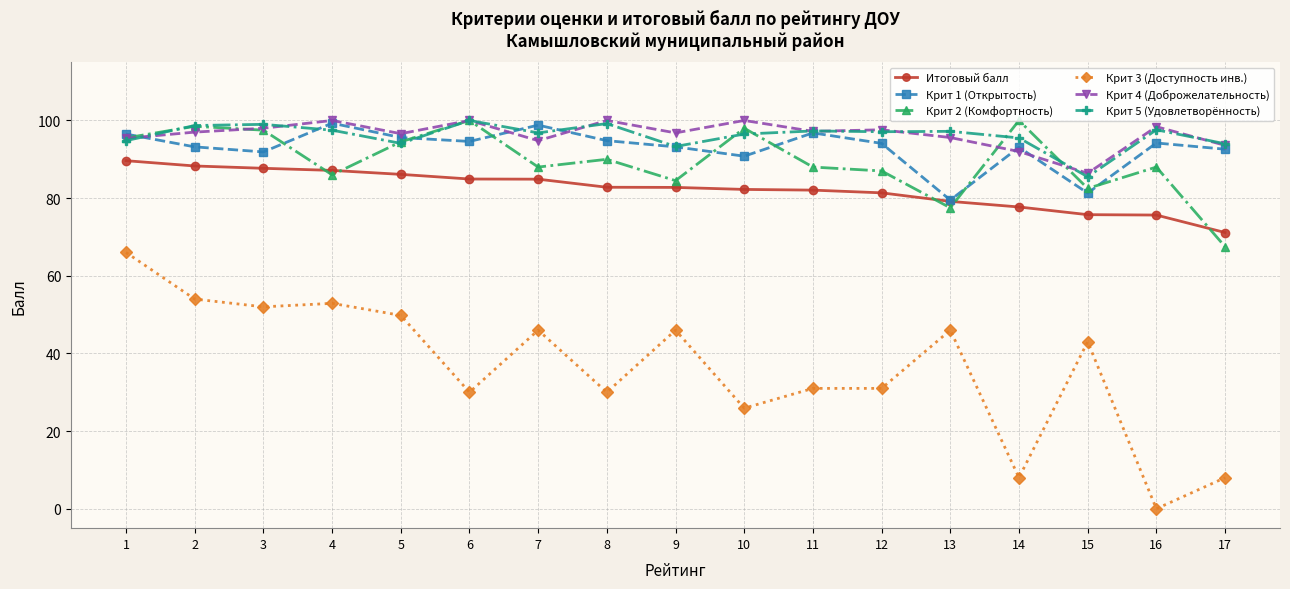

Count the number of categories in the chart.

17